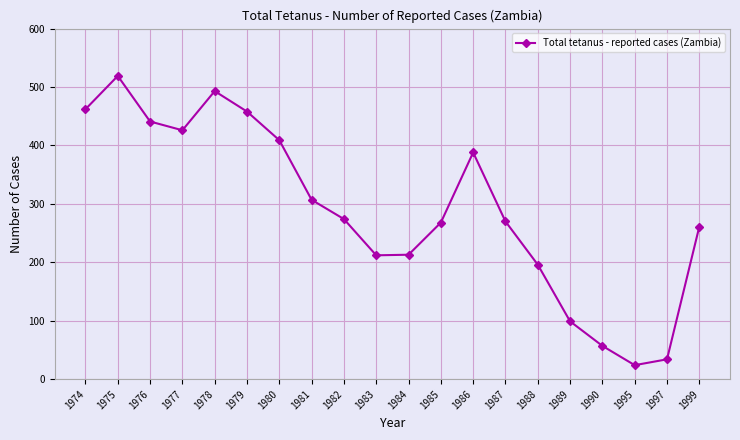

What value does the data have at 1989?

99